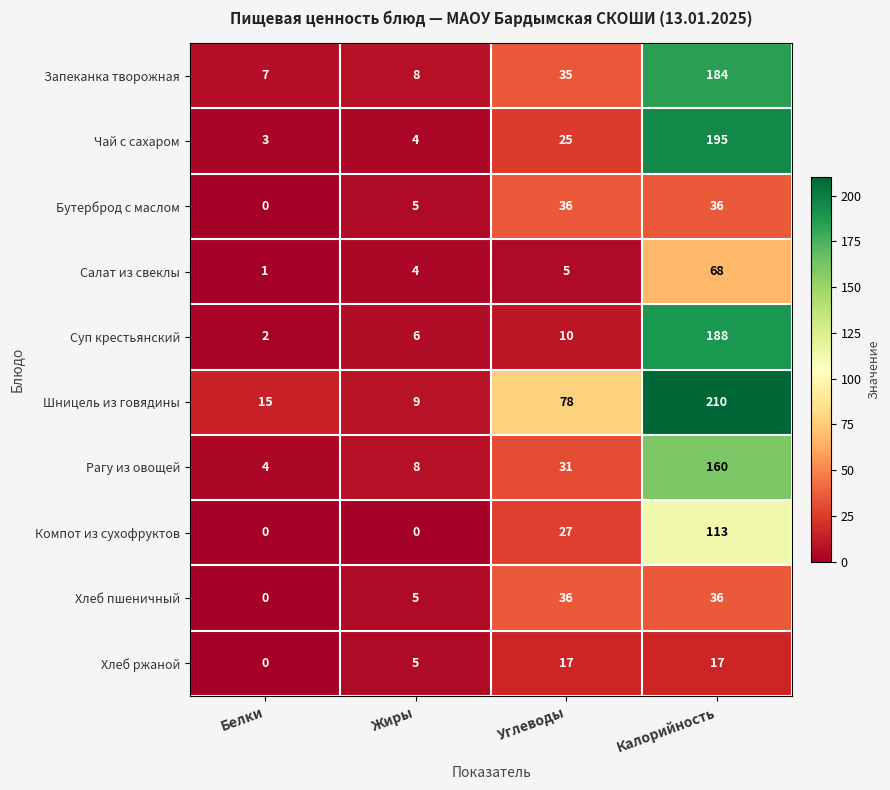

What is the sum of all Рагу из овощей values?

203